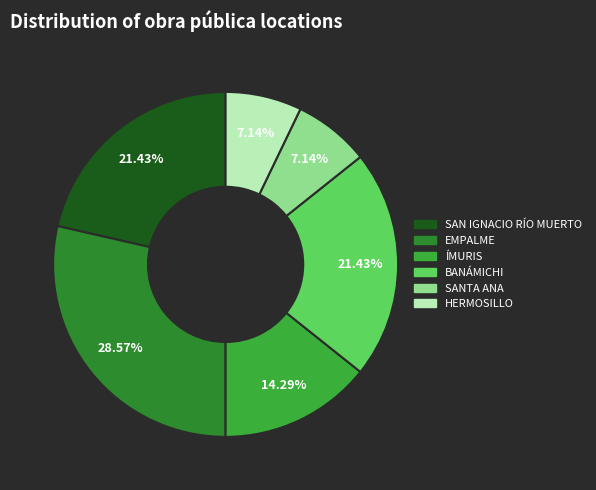

Is it true that SAN IGNACIO RÍO MUERTO is 21% of the pie?

True